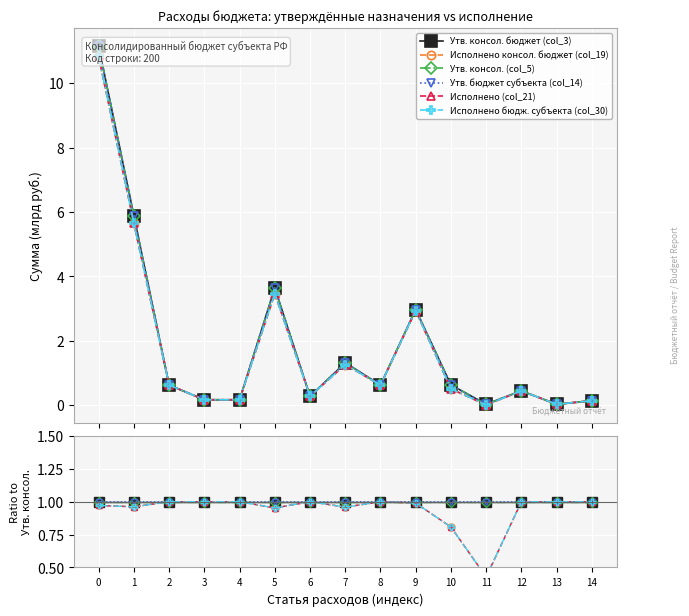

Is the value of Утв. консол. (col_5) at 5 greater than the value of Исполнено бюдж. субъекта (col_30) at 8?

Yes